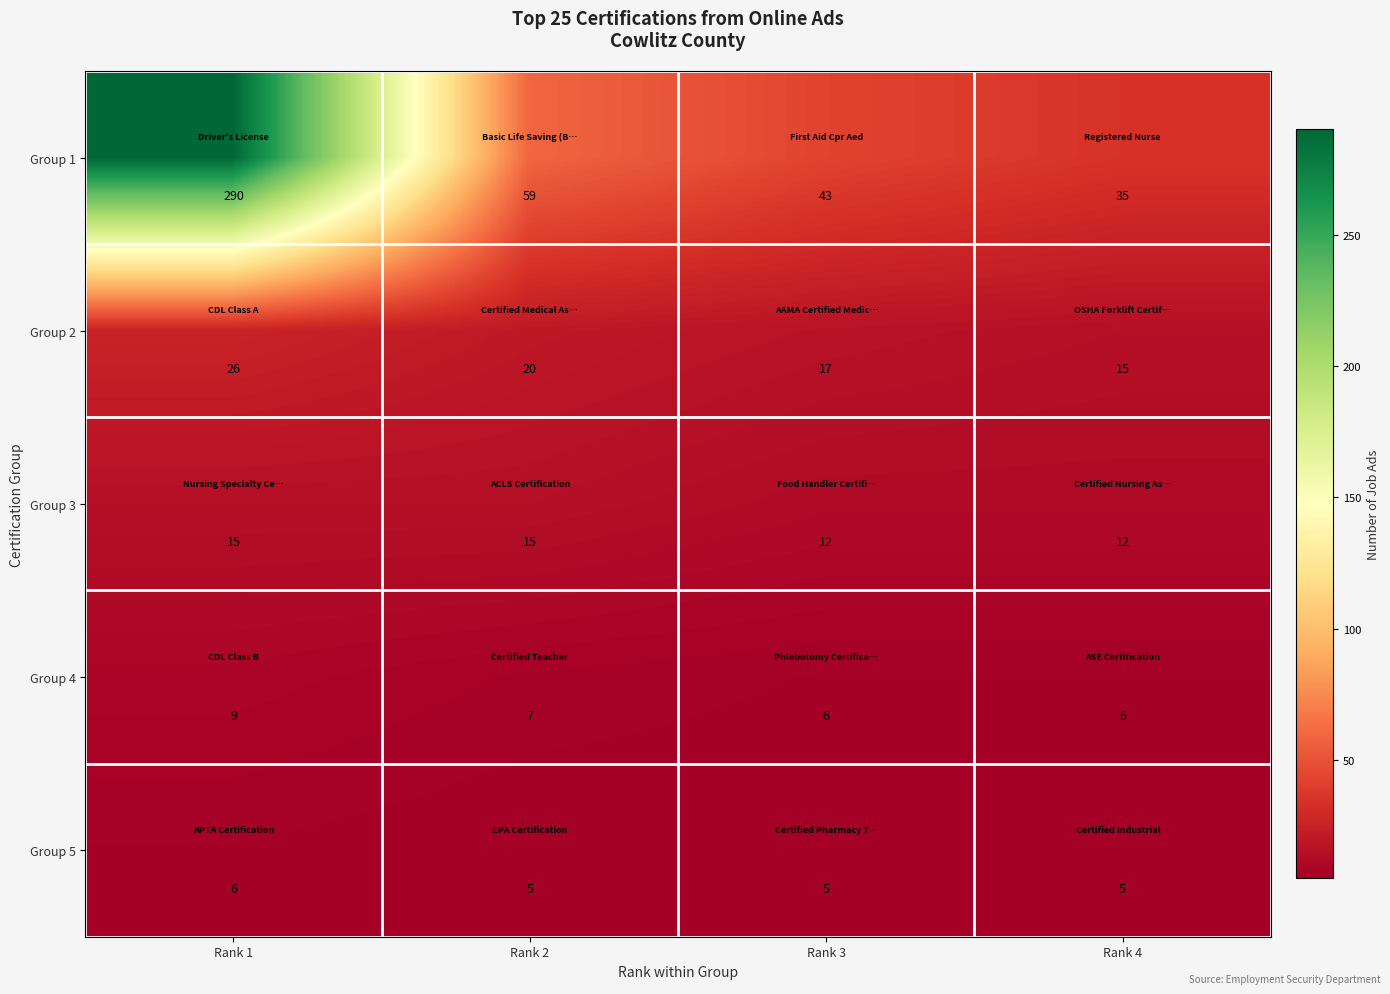

What is the maximum value shown in the chart?

290